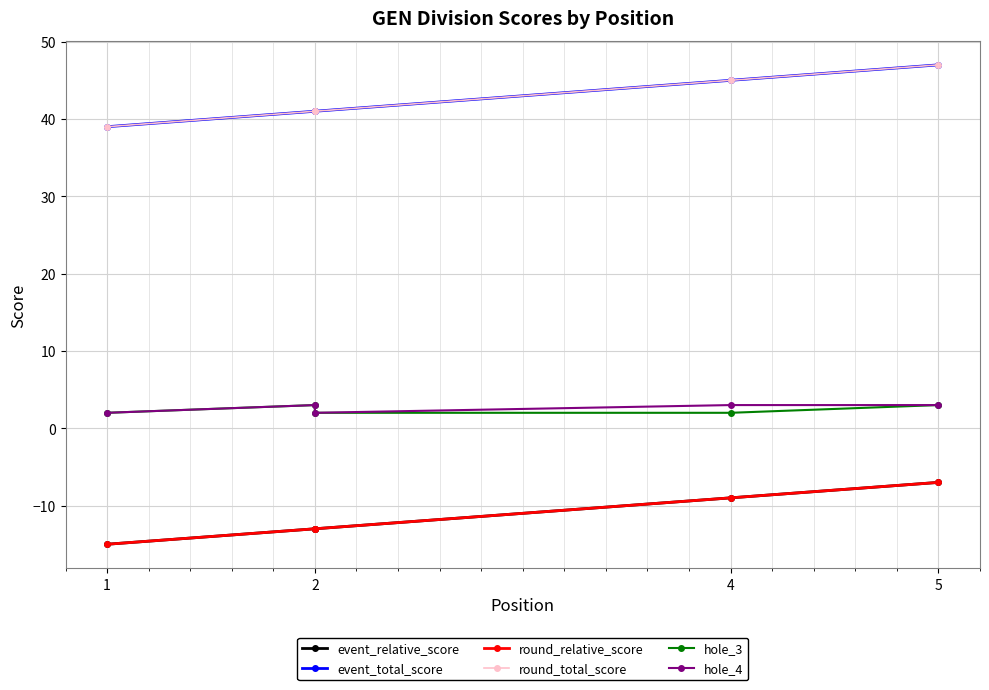

True or false: event_total_score and event_relative_score intersect in this chart.

False